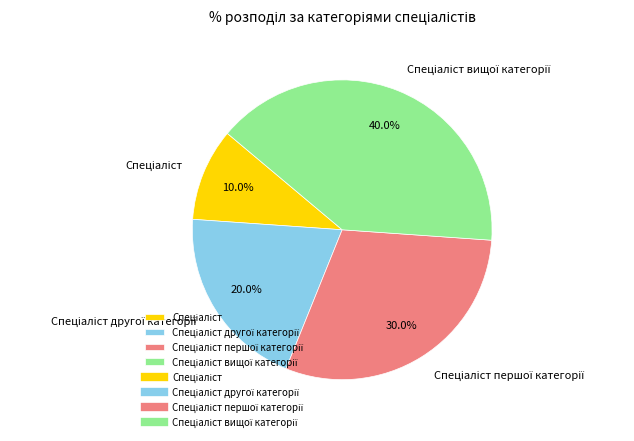

Is there a majority slice in this chart?

No